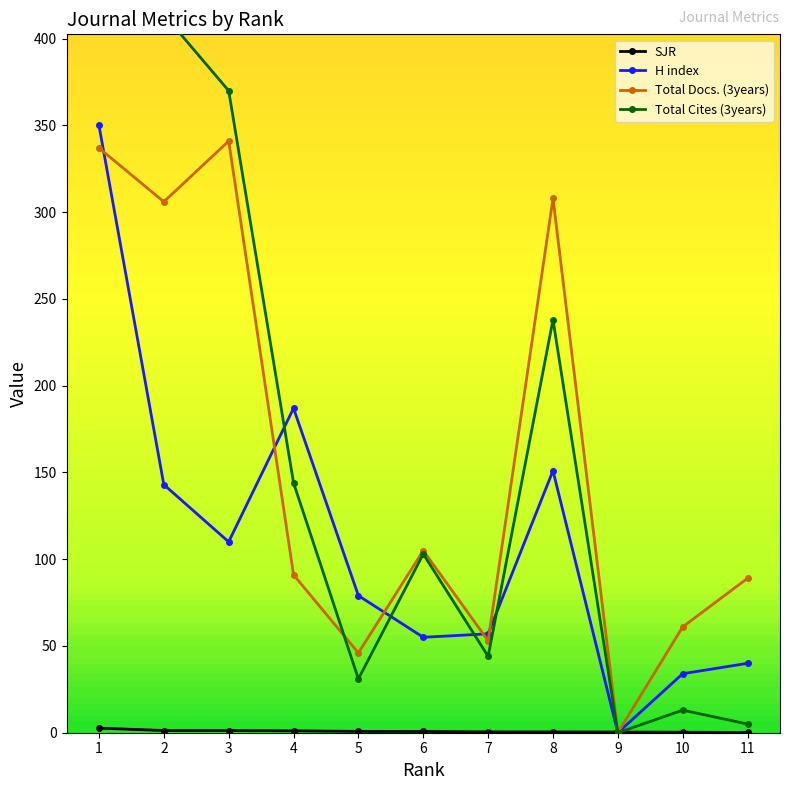

What is the difference between the second highest and second lowest values in the SJR series?

1.0